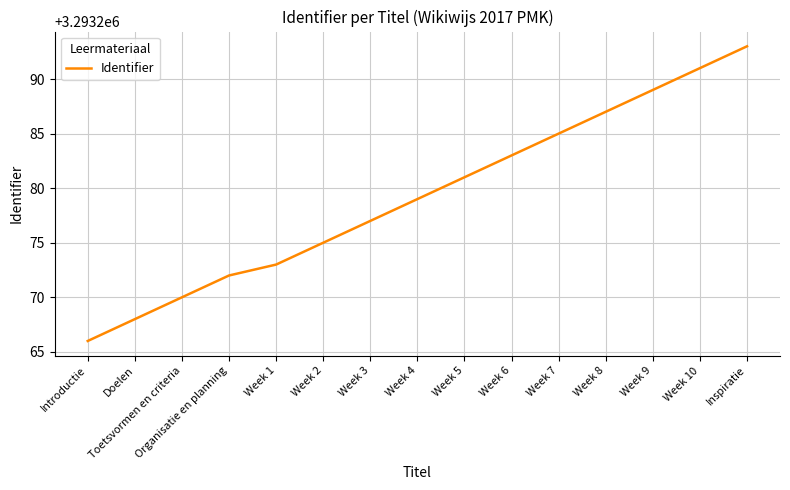

What is the change in value from Week 6 to Week 9?

+6